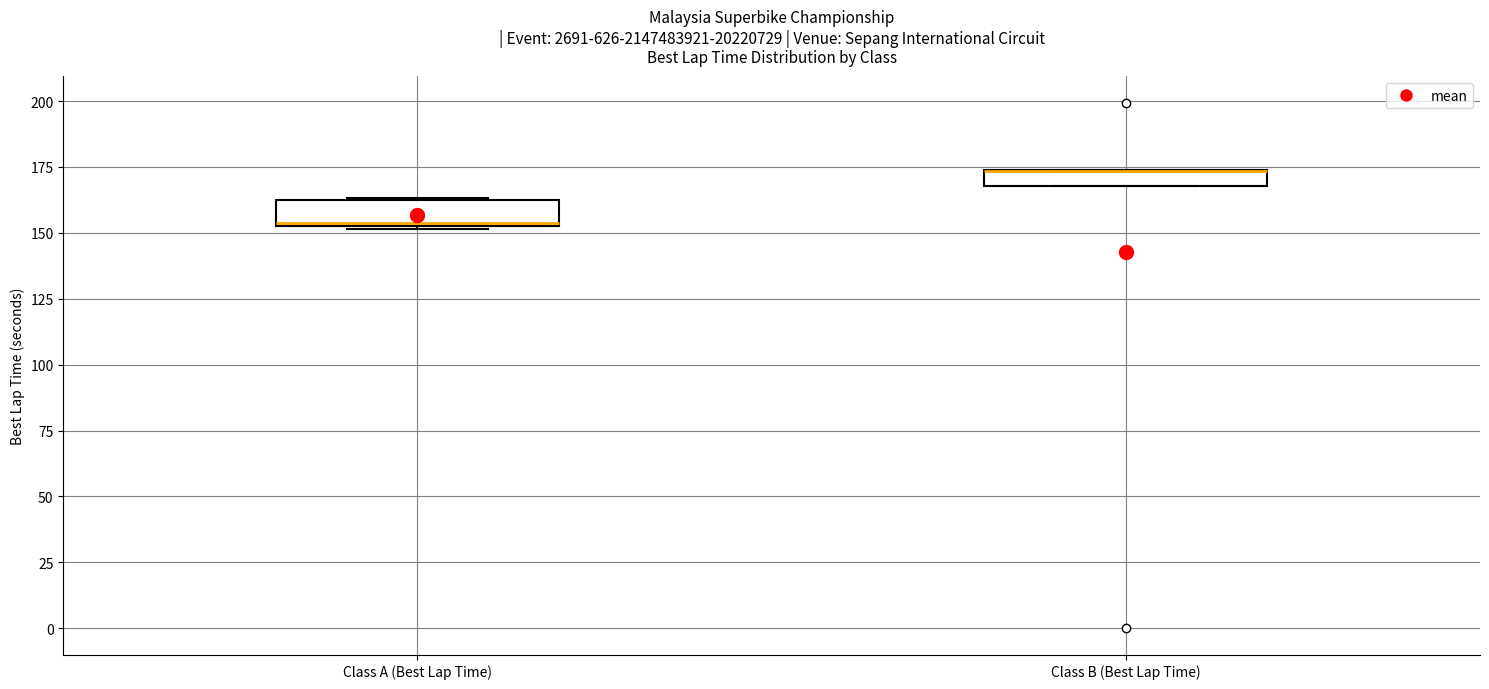

Where is the lower edge of the box for Class B (Best Lap Time) on the y-axis? The values are not printed on the chart, so give them approximately, as read against the axis.

170